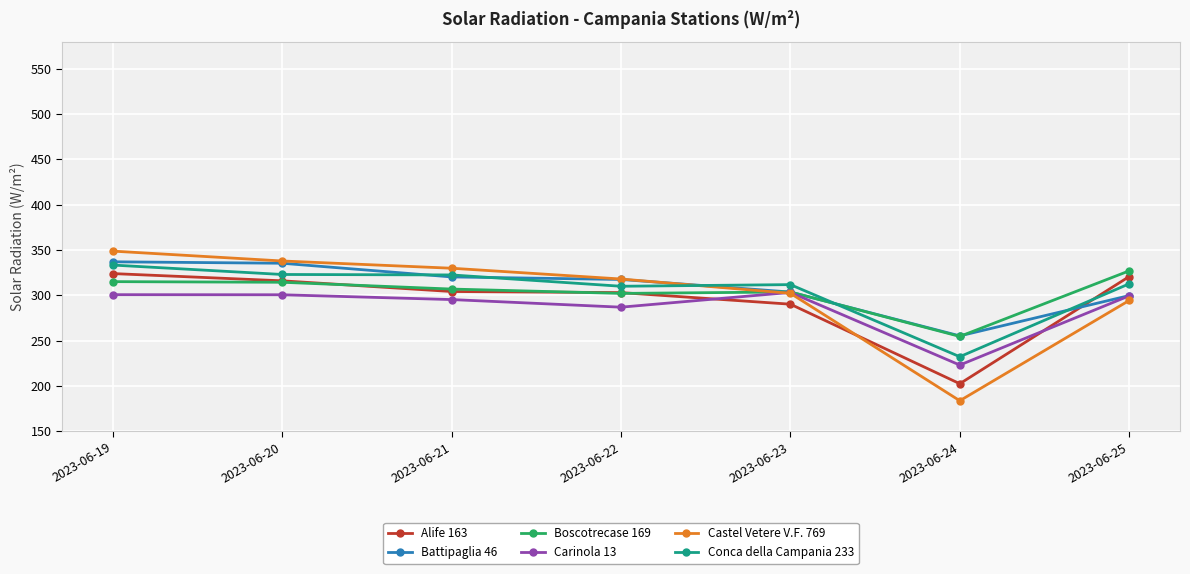

Between which two adjacent categories do Carinola 13 and Alife 163 first intersect?

2023-06-22 and 2023-06-23